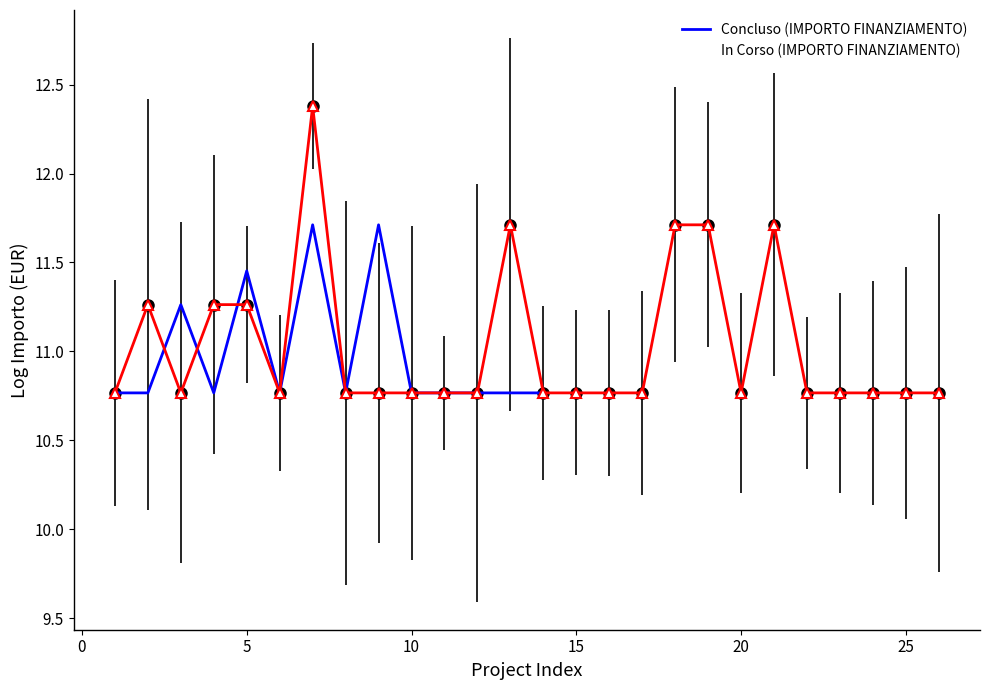

How many interior local peaks (higher than both neighbors) does the data have?

4